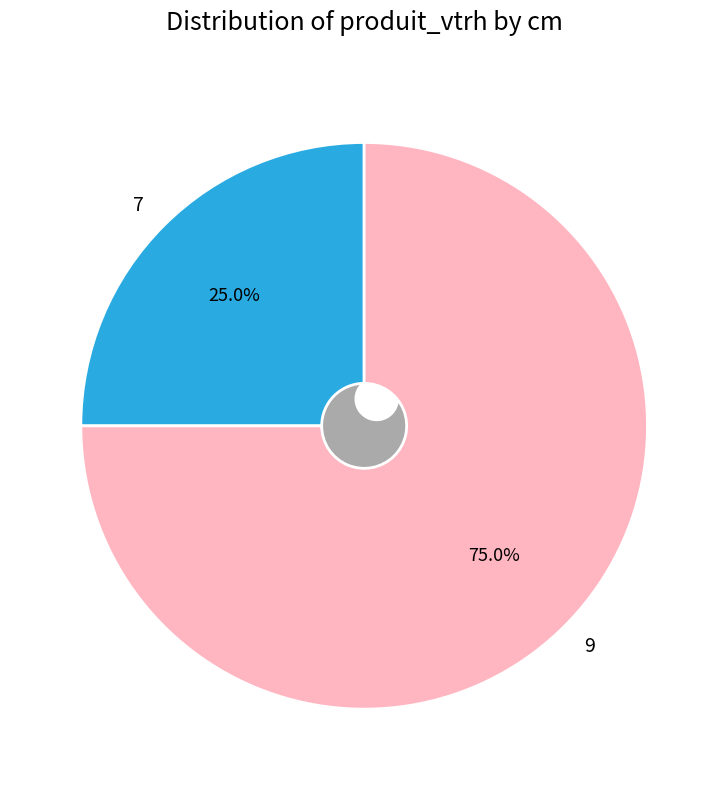

To the nearest percent, what percentage of the pie is 7?

25%